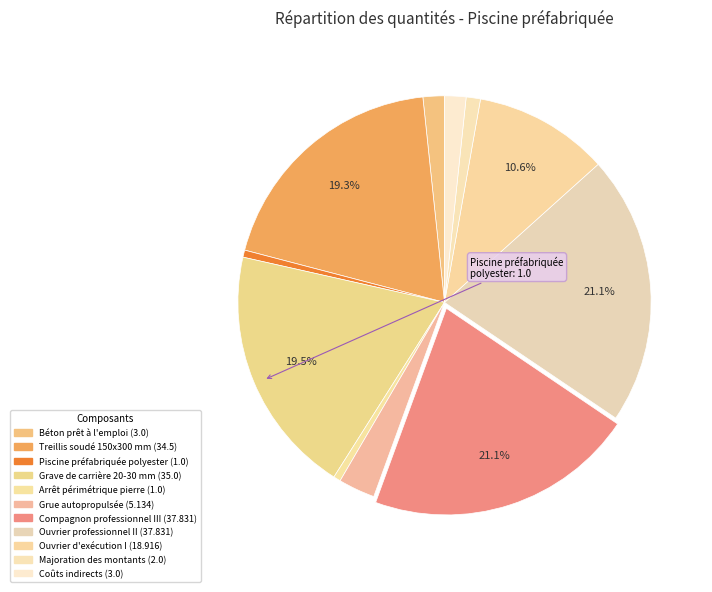

How many segments does this pie chart have?

11